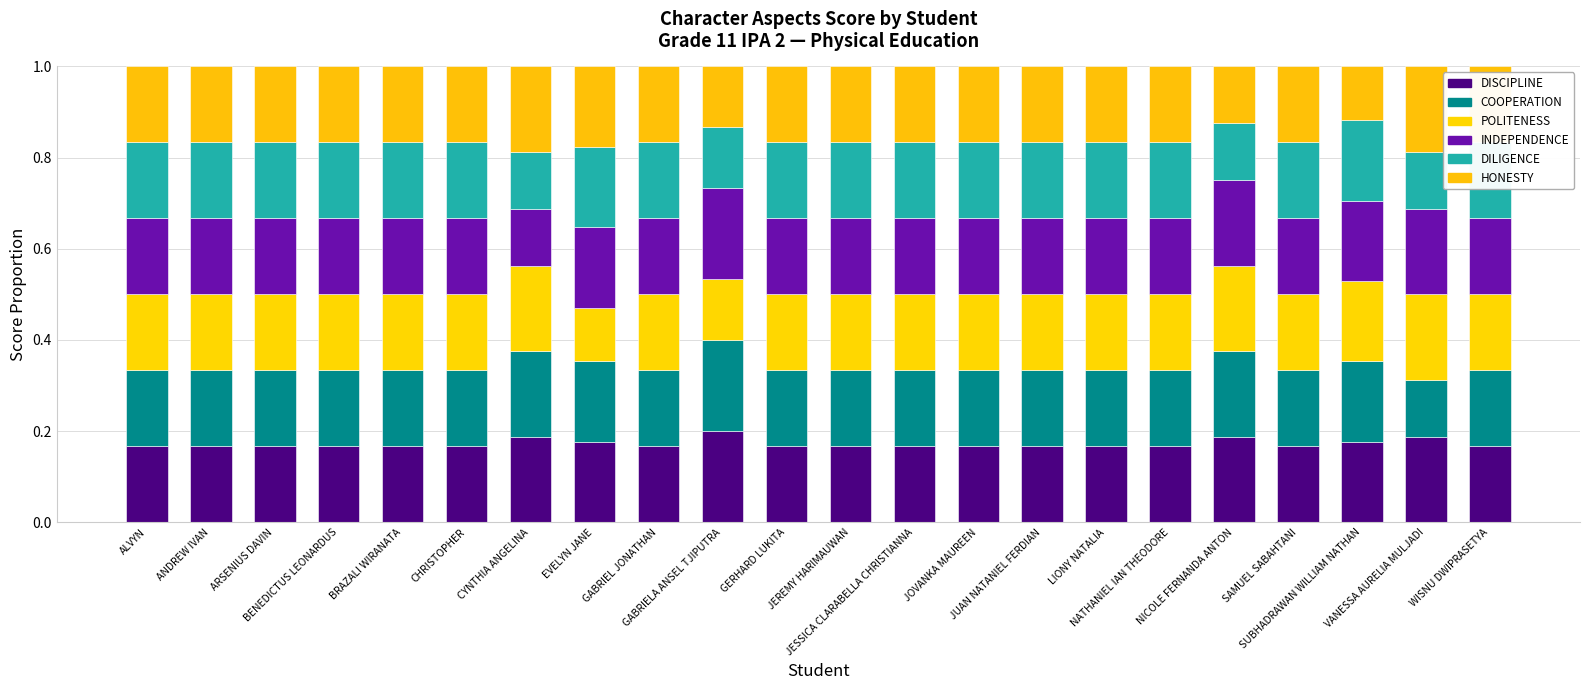

How many series are shown in this chart?

6